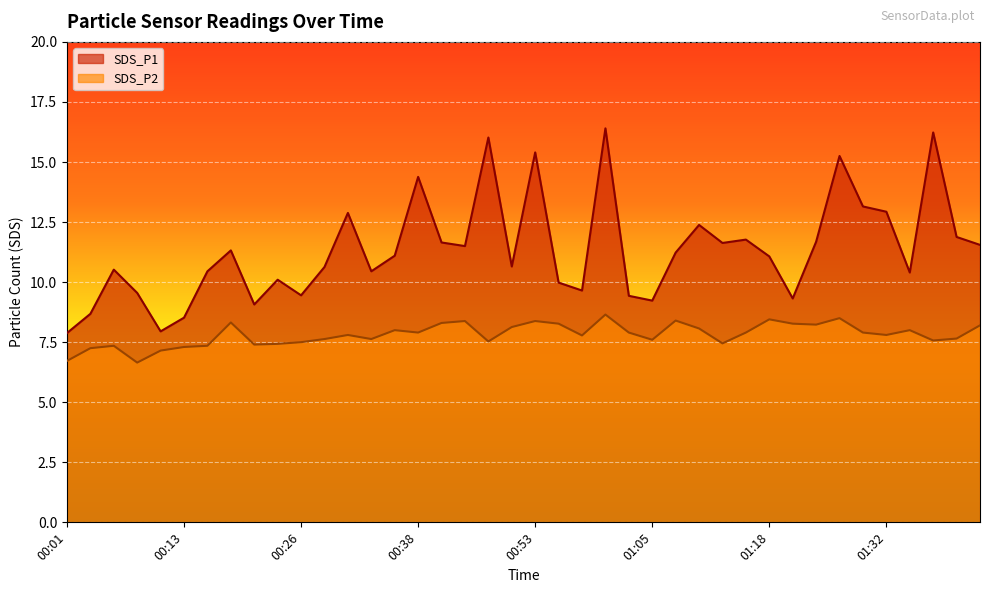

Count the number of data series in this chart.

2